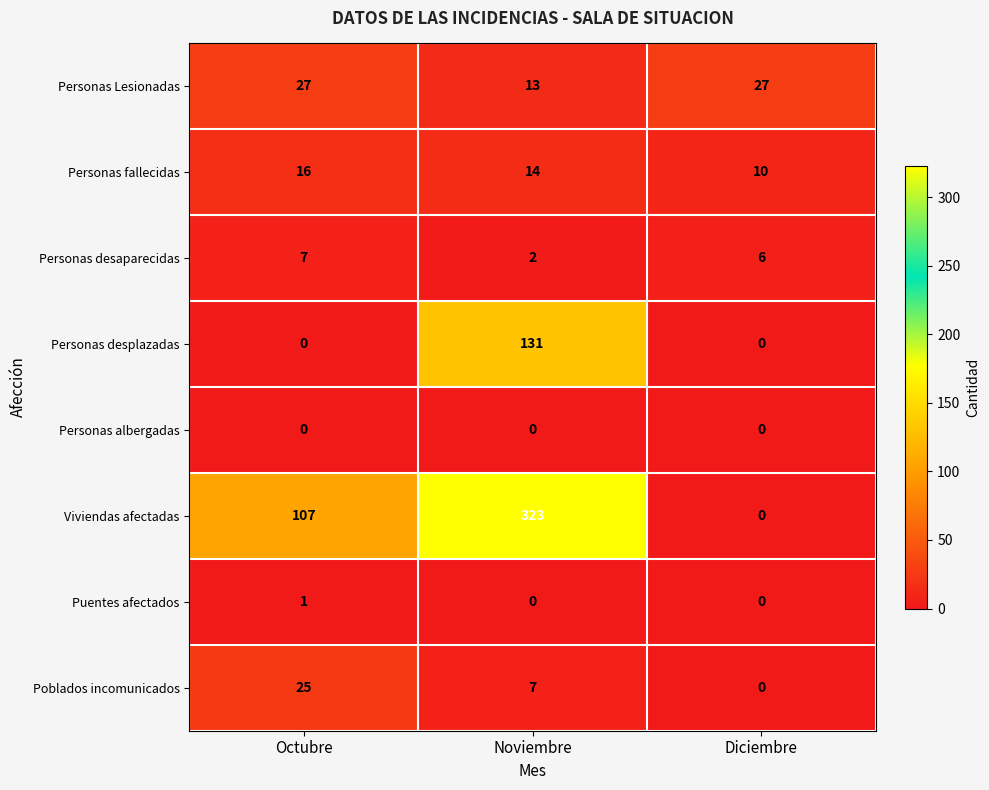

What is the greatest value displayed?

323